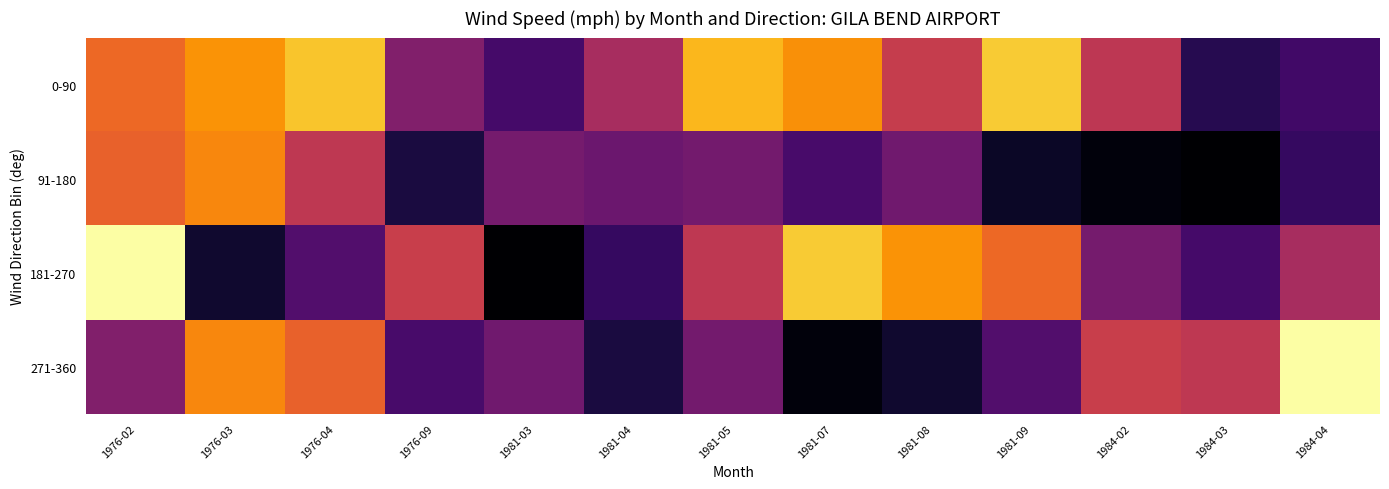

What is the total value across all series at 1984-02?

163.5